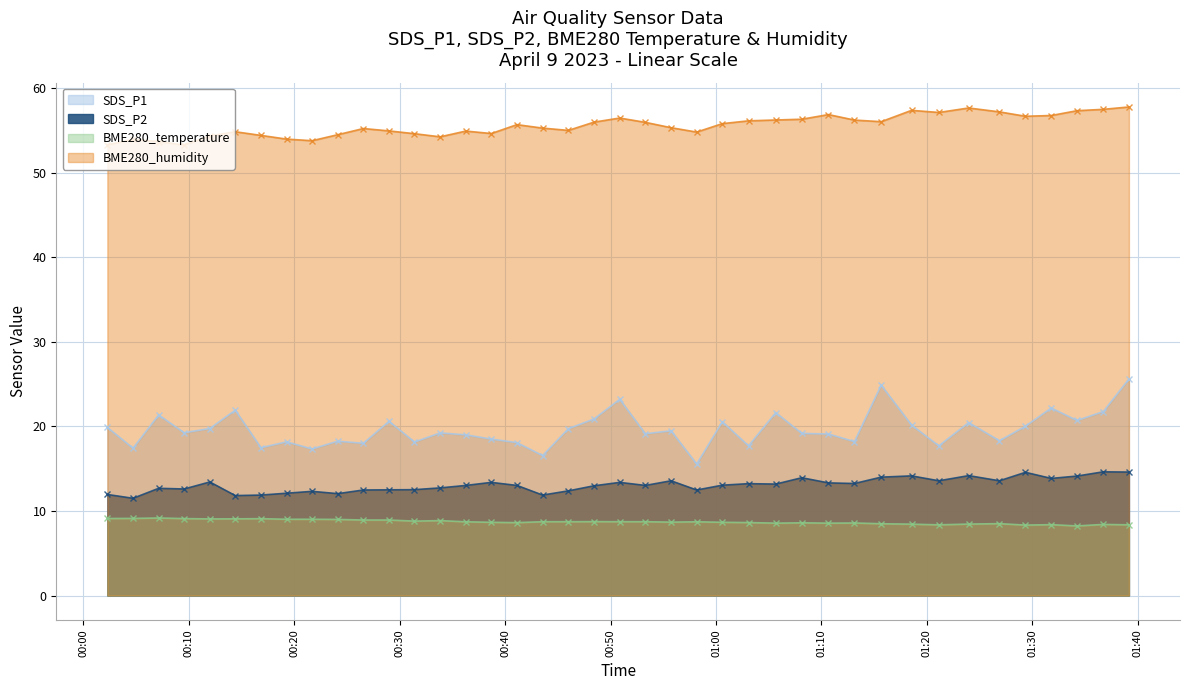

True or false: SDS_P1 and BME280_humidity intersect in this chart.

False